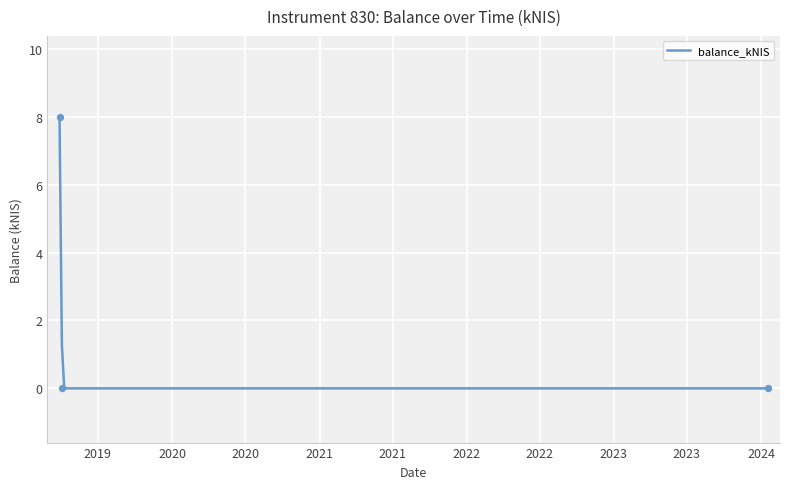

Which has a higher value, 2024-01-18 or 2019-03-28?

2019-03-28